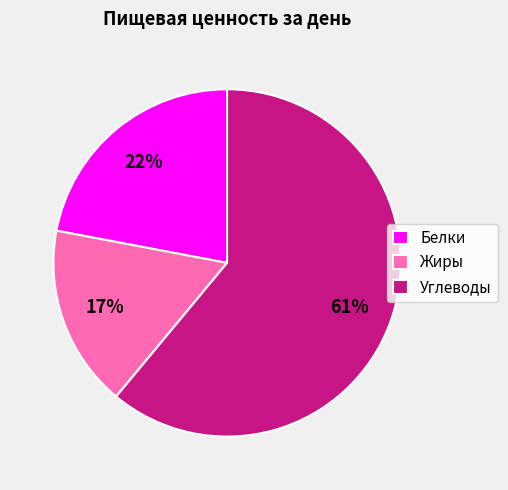

What percentage is the Углеводы slice, to the nearest percent?

61%